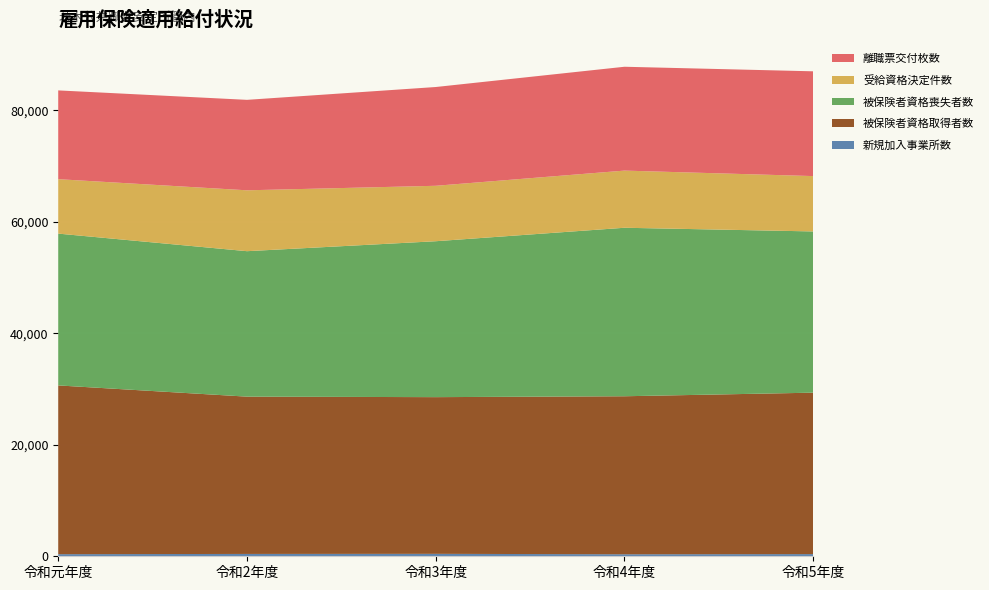

Reading left to right, extract all data points from this chart.

新規加入事業所数: 377	421	439	360	392
被保険者資格取得者数: 30273	28216	28108	28347	28958
被保険者資格喪失者数: 27234	26094	27970	30226	28924
受給資格決定件数: 9765	10921	9946	10254	9928
離職票交付枚数: 15925	16228	17718	18629	18796